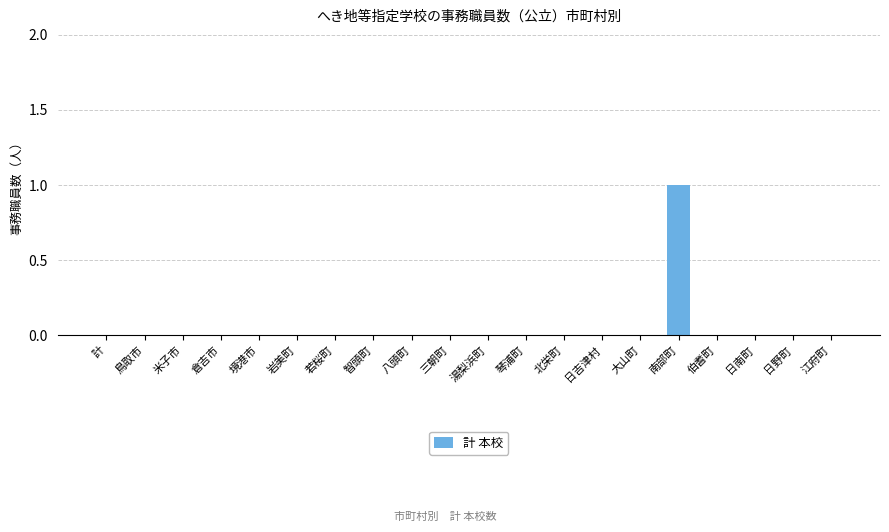

The chart shows a value of 0 at 米子市. True or false?

True